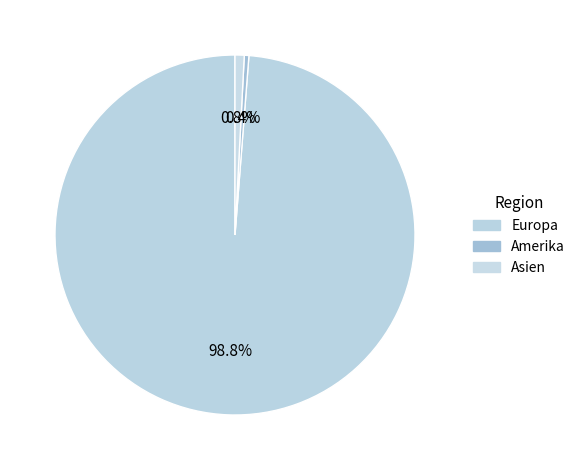

To the nearest percent, what is the average slice percentage?

33%